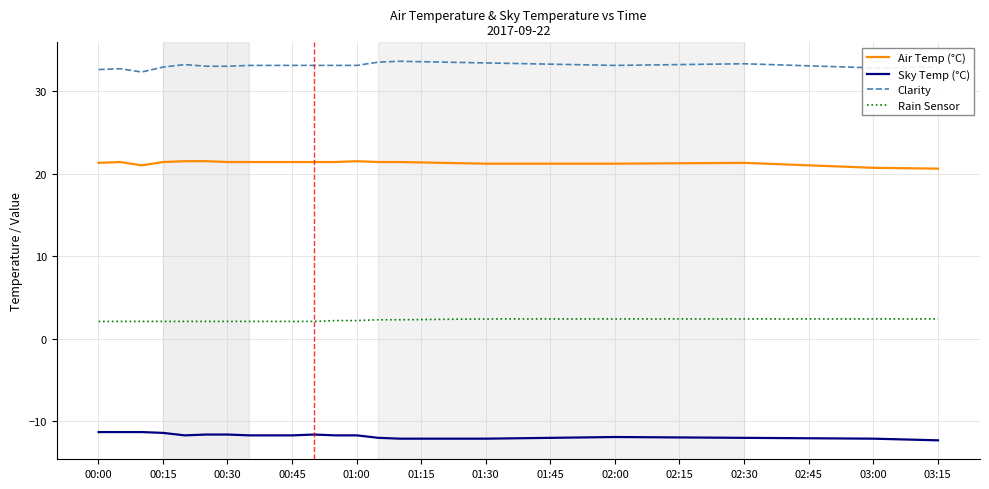

What is the minimum value shown in the chart?

-12.3